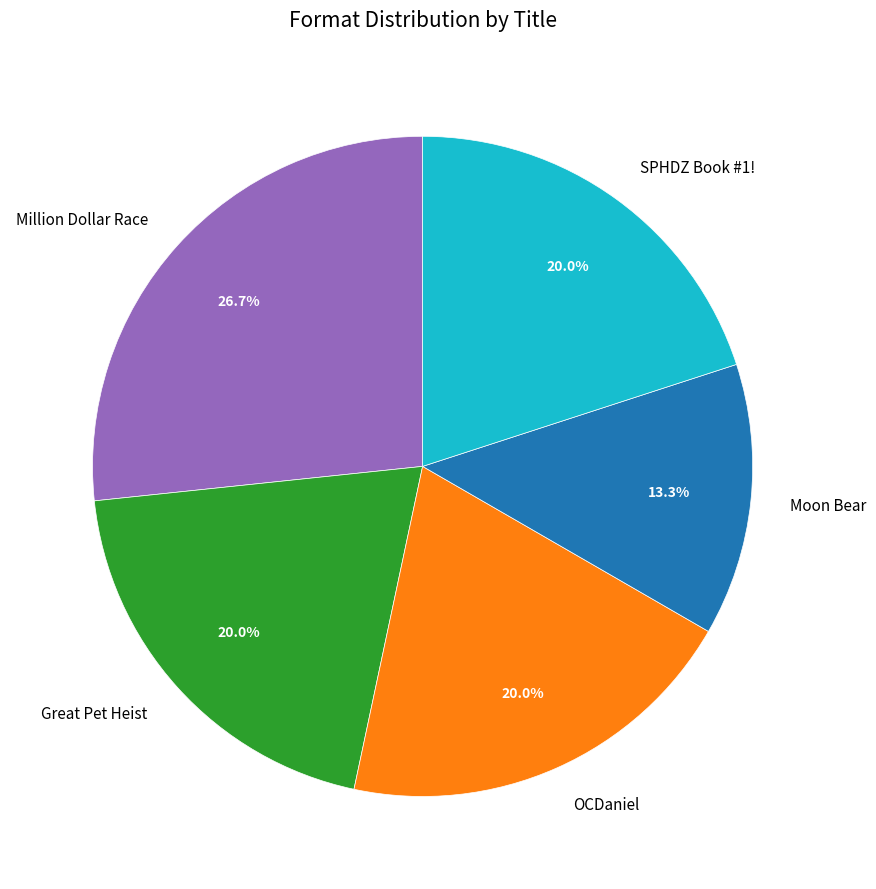

What percentage do Million Dollar Race and Great Pet Heist together represent?

46.7%